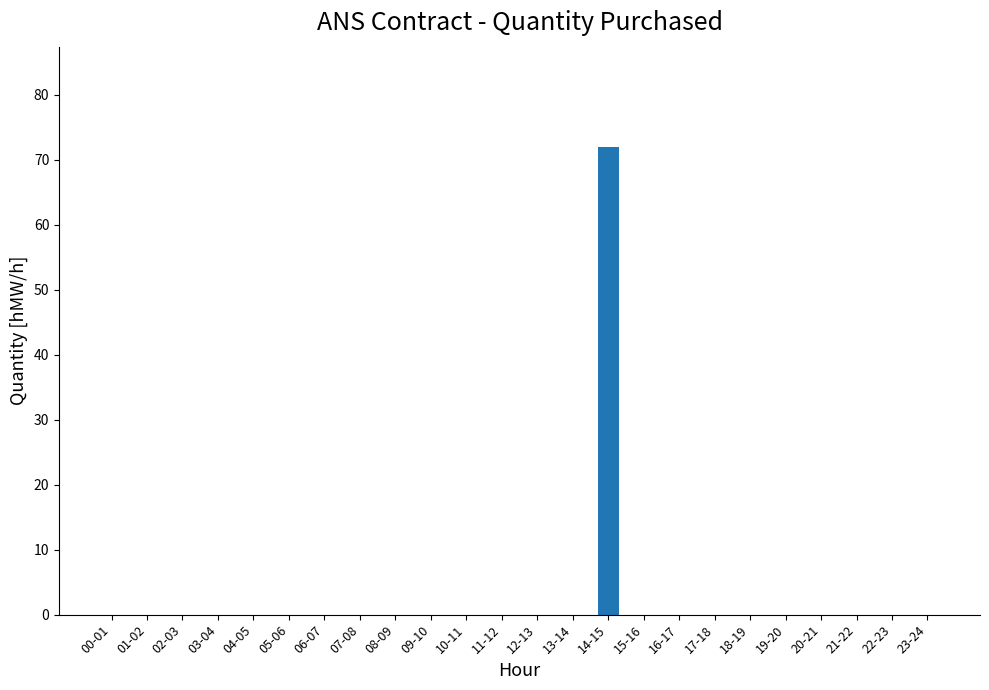

The value at 04-05 is 36. True or false?

False